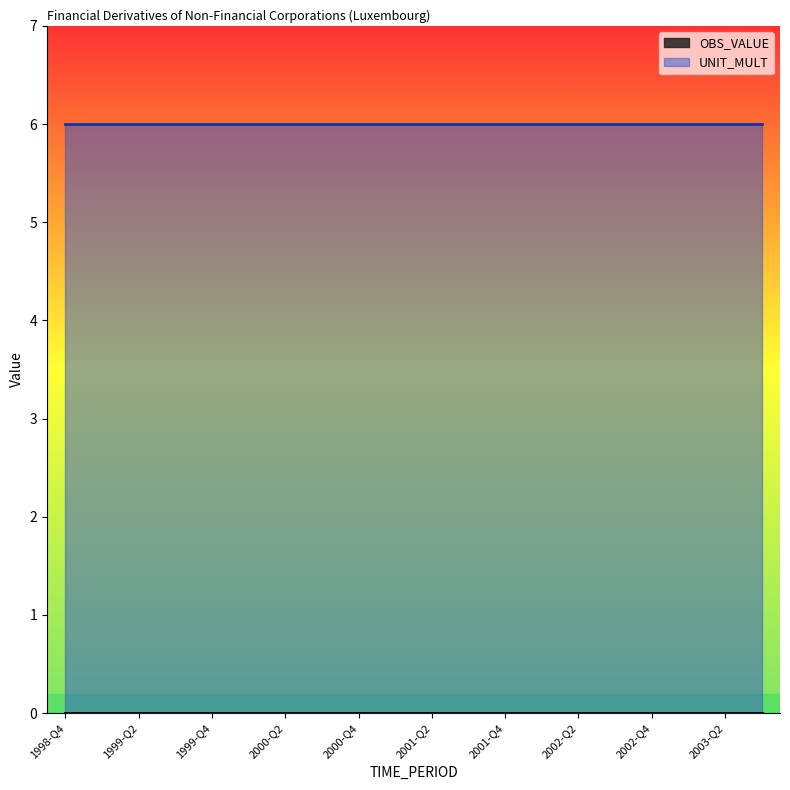

Reading left to right, what are all the values shown in this chart?

OBS_VALUE: 1998-Q4=0	1999-Q1=0	1999-Q2=0	1999-Q3=0	1999-Q4=0	2000-Q1=0	2000-Q2=0	2000-Q3=0	2000-Q4=0	2001-Q1=0	2001-Q2=0	2001-Q3=0	2001-Q4=0	2002-Q1=0	2002-Q2=0	2002-Q3=0	2002-Q4=0	2003-Q1=0	2003-Q2=0	2003-Q3=0
UNIT_MULT: 1998-Q4=6	1999-Q1=6	1999-Q2=6	1999-Q3=6	1999-Q4=6	2000-Q1=6	2000-Q2=6	2000-Q3=6	2000-Q4=6	2001-Q1=6	2001-Q2=6	2001-Q3=6	2001-Q4=6	2002-Q1=6	2002-Q2=6	2002-Q3=6	2002-Q4=6	2003-Q1=6	2003-Q2=6	2003-Q3=6